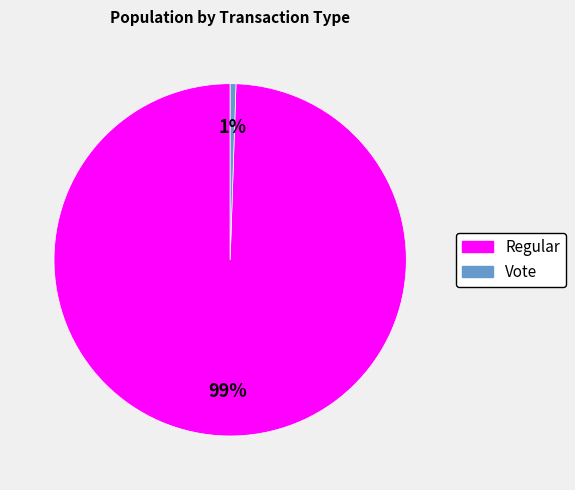

Which slice is the smallest?

Vote